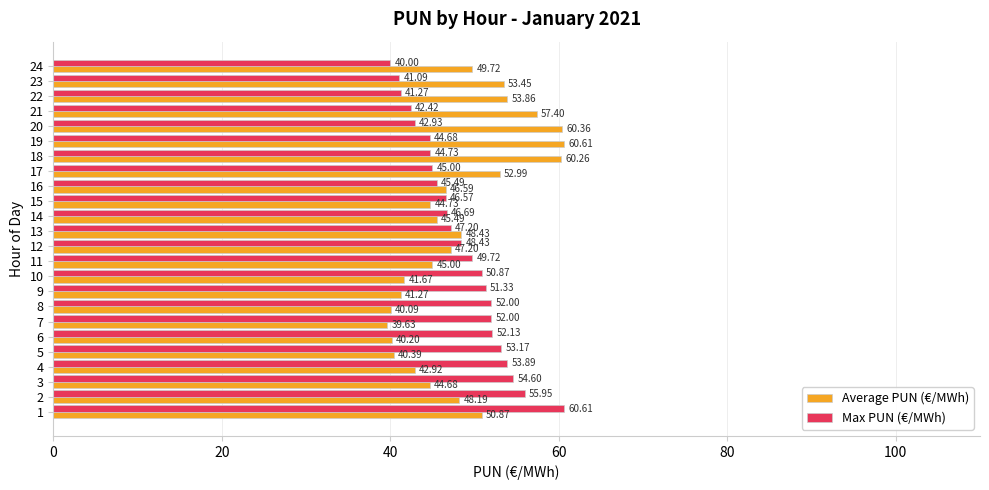

What is the minimum value for Average PUN (€/MWh)?

39.6